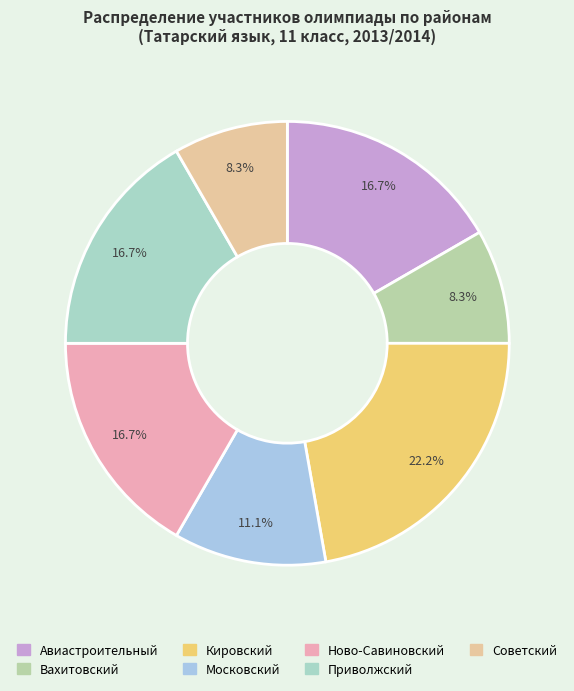

To the nearest percent, what percentage of the pie is Кировский?

22%